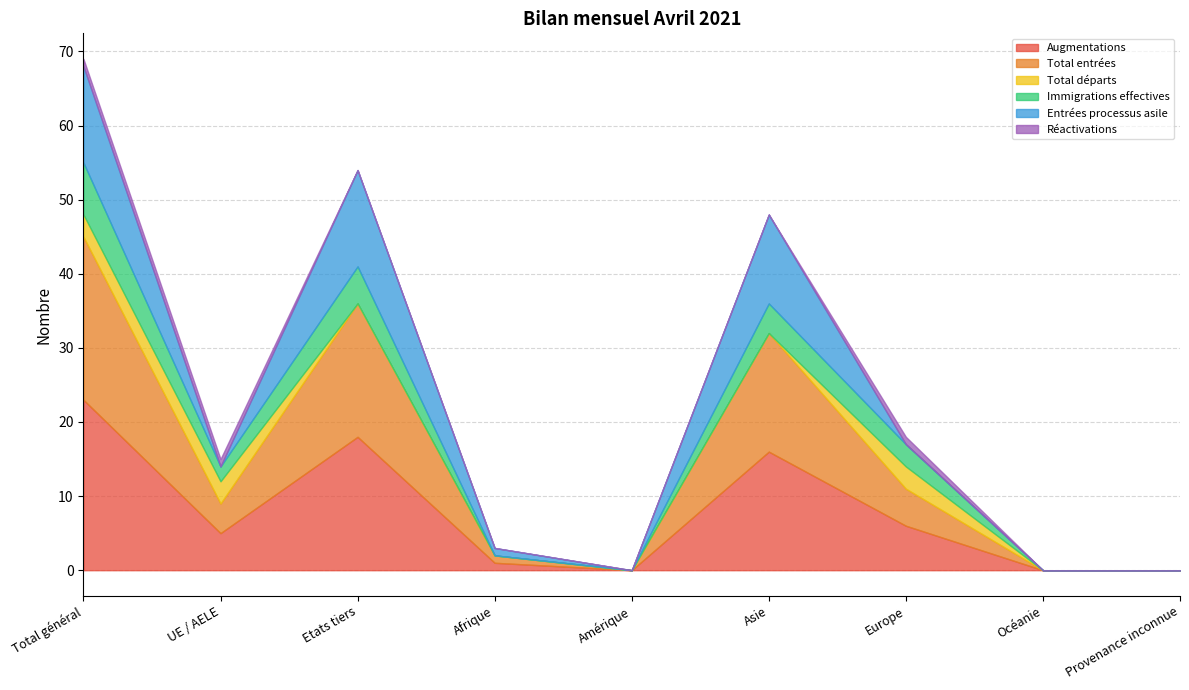

Does the chart have visible grid lines?

Yes